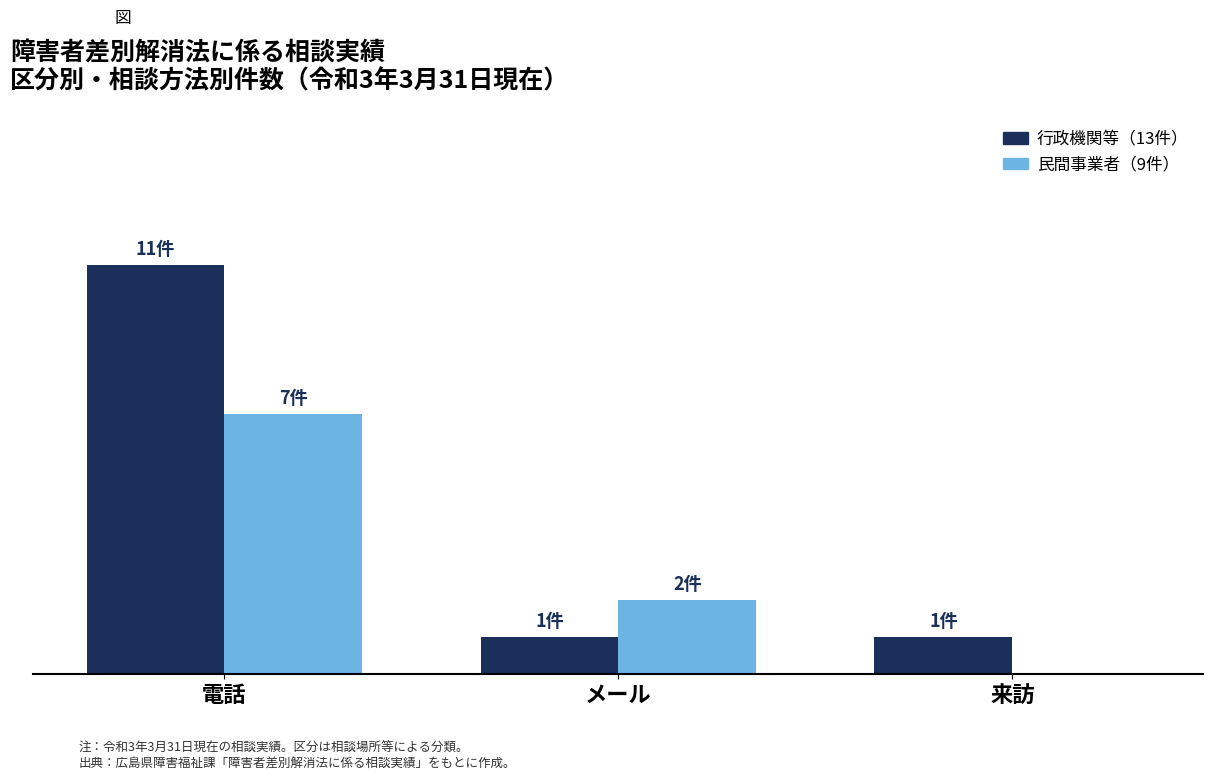

Are the bars horizontal?

No